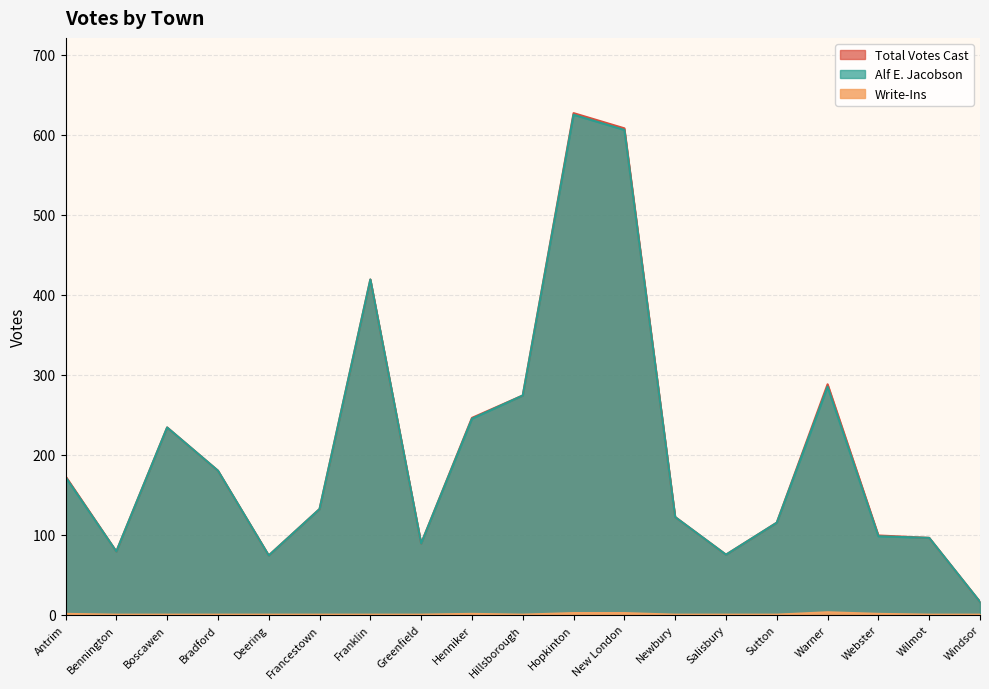

Which has a higher value, Bradford or Franklin?

Franklin